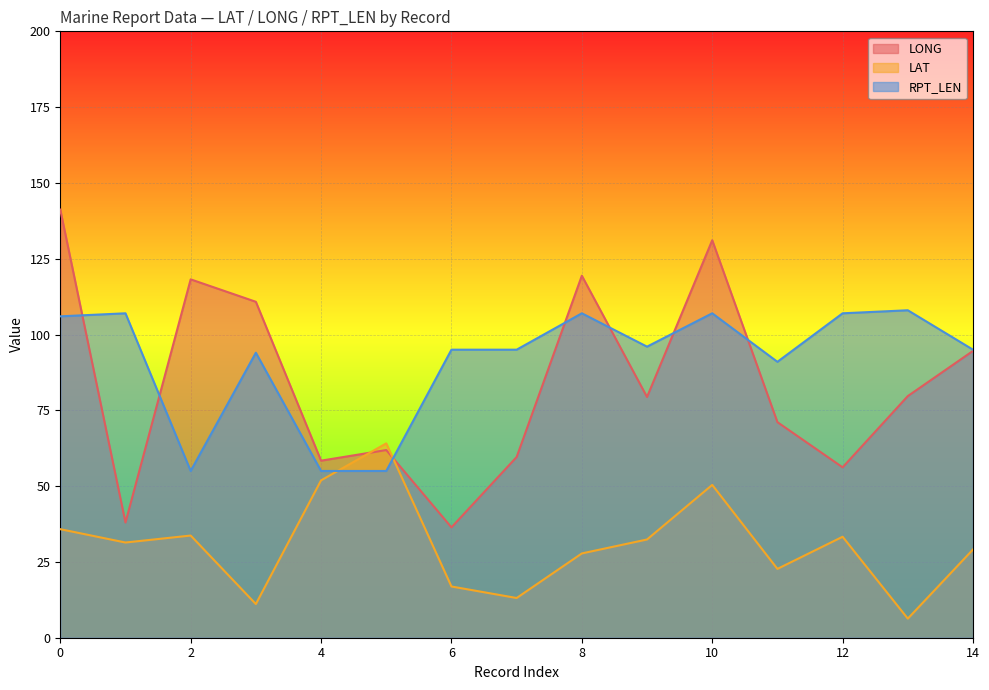

Reading left to right, what are all the values shown in this chart?

LONG: 0=141.2	1=38.0	2=118.2	3=110.8	4=58.4	5=61.9	6=36.4	7=59.6	8=119.4	9=79.4	10=131.1	11=71.1	12=56.2	13=79.7	14=94.6
LAT: 0=35.8	1=31.4	2=33.7	3=11.1	4=51.9	5=64.1	6=16.9	7=13.1	8=27.8	9=32.4	10=50.4	11=22.7	12=33.3	13=6.3	14=29.1
RPT_LEN: 0=106.0	1=107.0	2=55.0	3=94.0	4=55.0	5=55.0	6=95.0	7=95.0	8=107.0	9=96.0	10=107.0	11=91.0	12=107.0	13=108.0	14=95.0